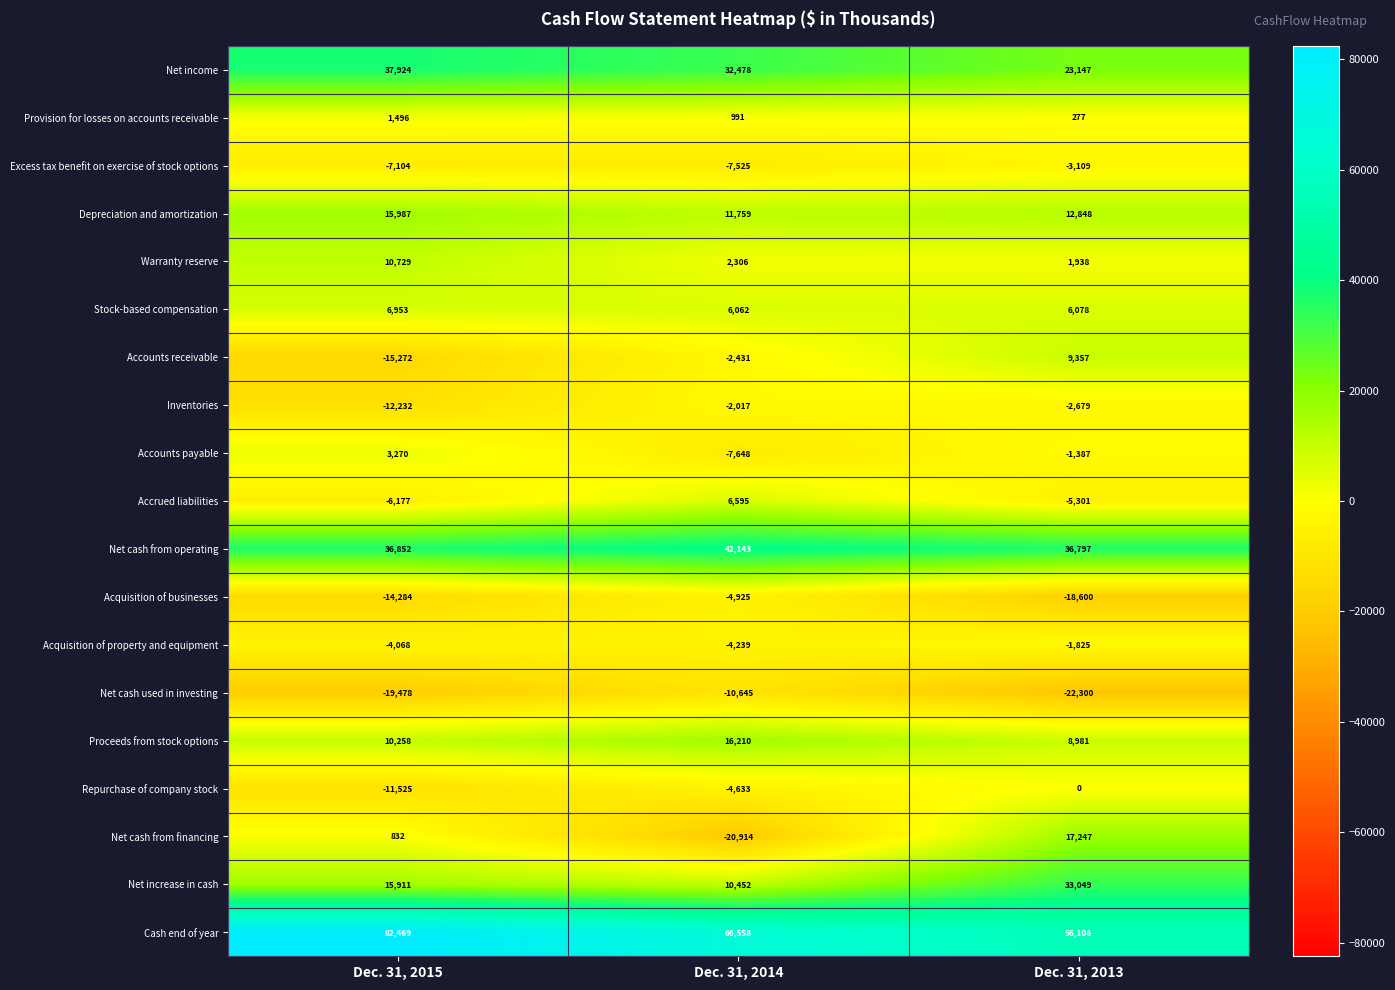

What is the average value of the Depreciation and amortization series?

13531